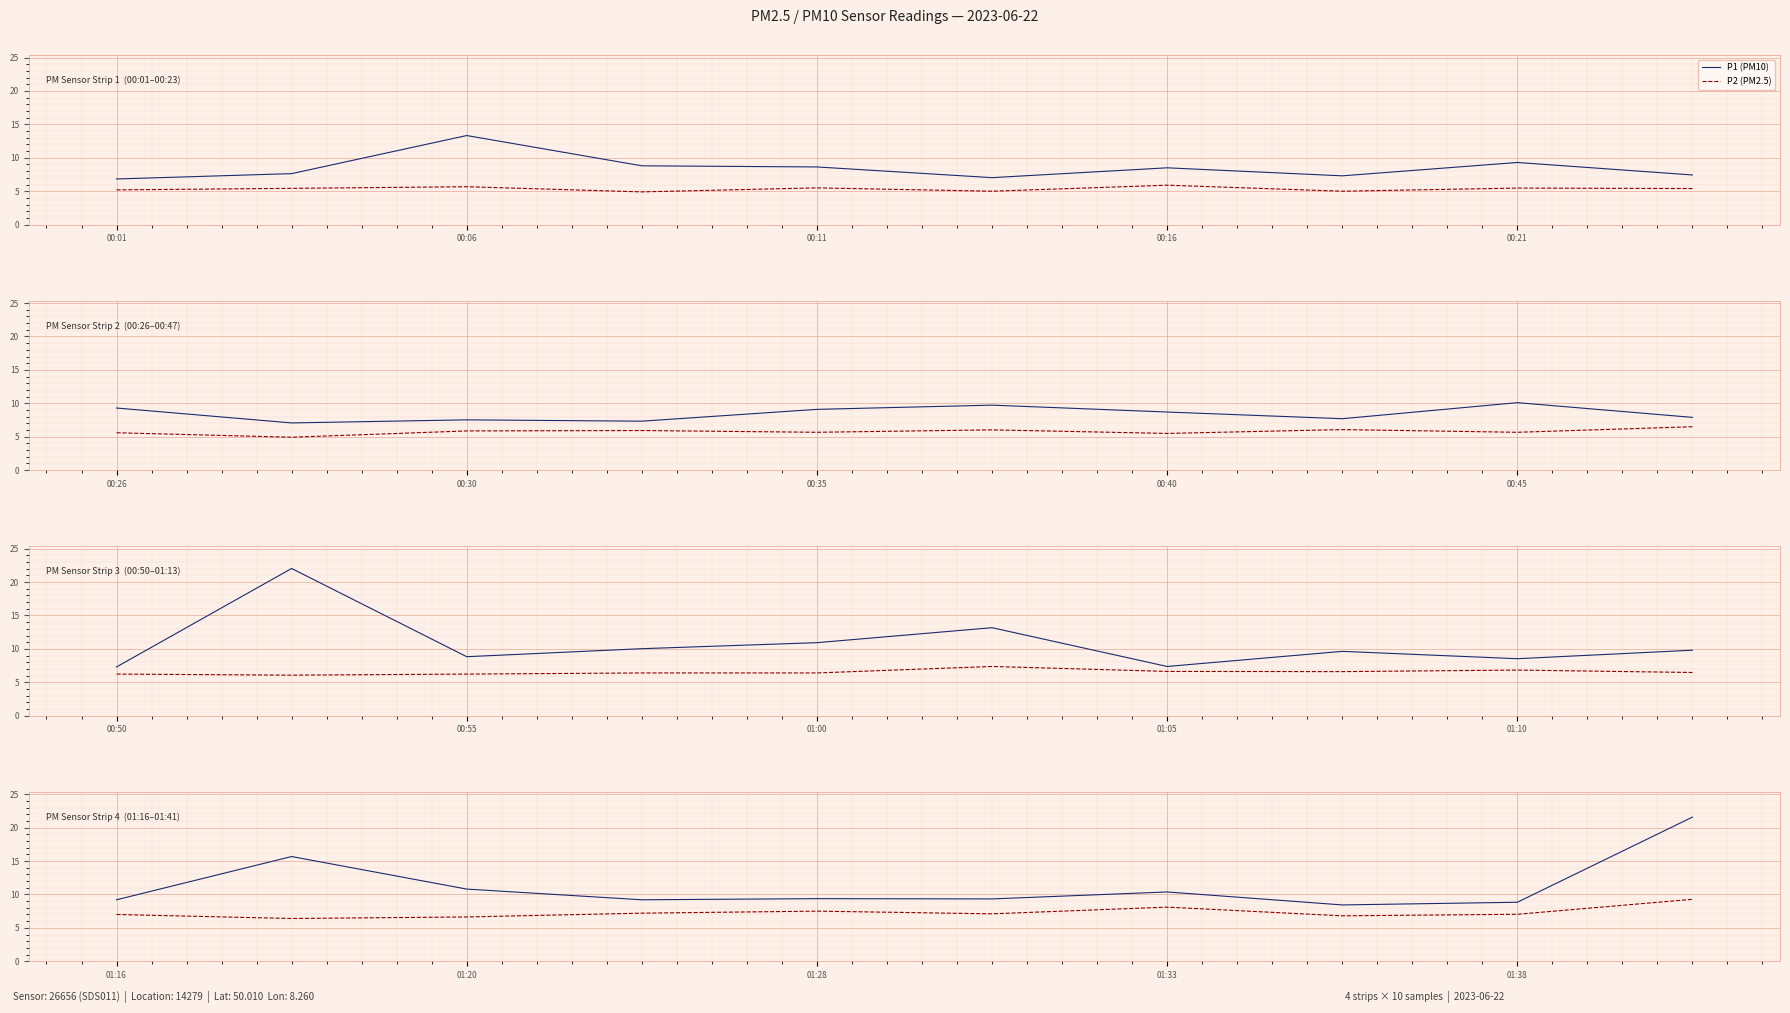

What is the difference between the P1 (PM10) values at 00:06 and 00:01?

6.5